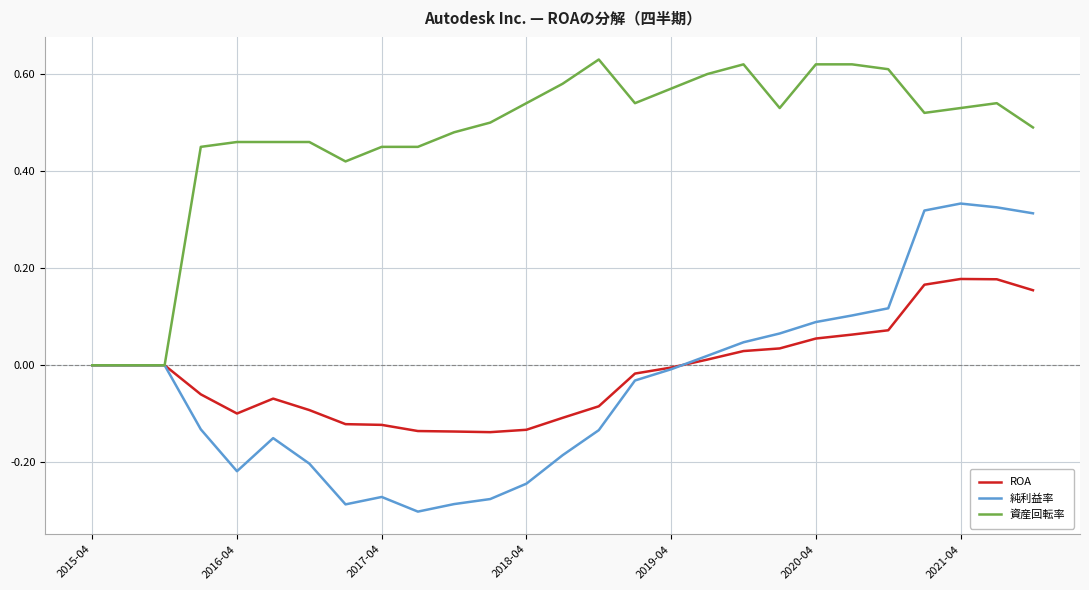

List the series in order of their peak value, highest first.

資産回転率, 純利益率, ROA